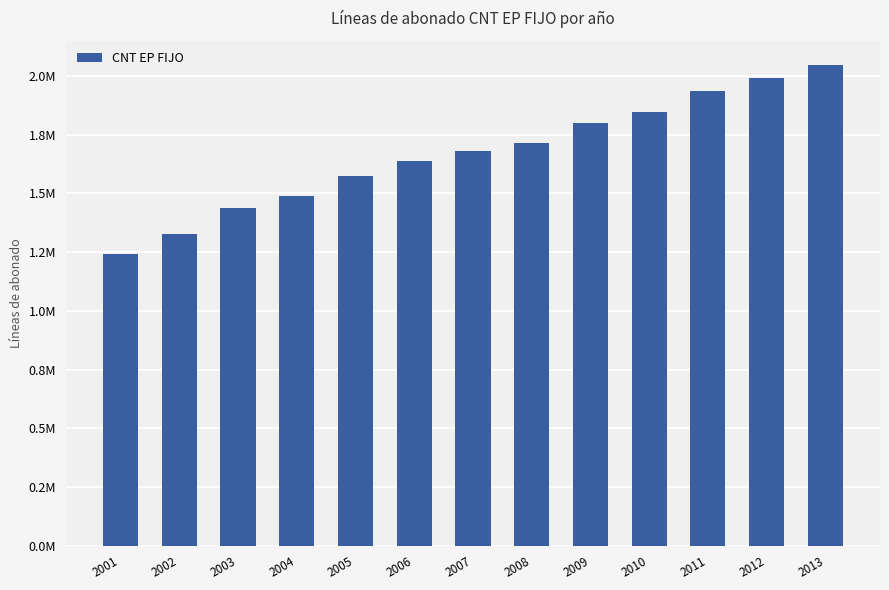

At which label is the value closest to 1644564?

2006